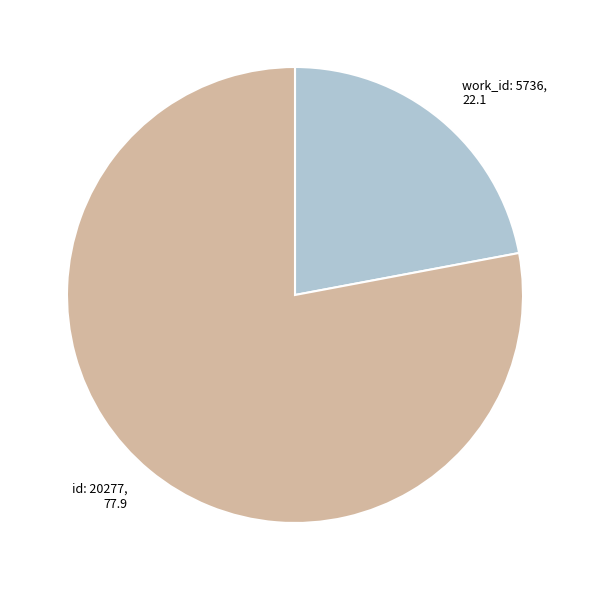

Count the number of slices in the pie.

2